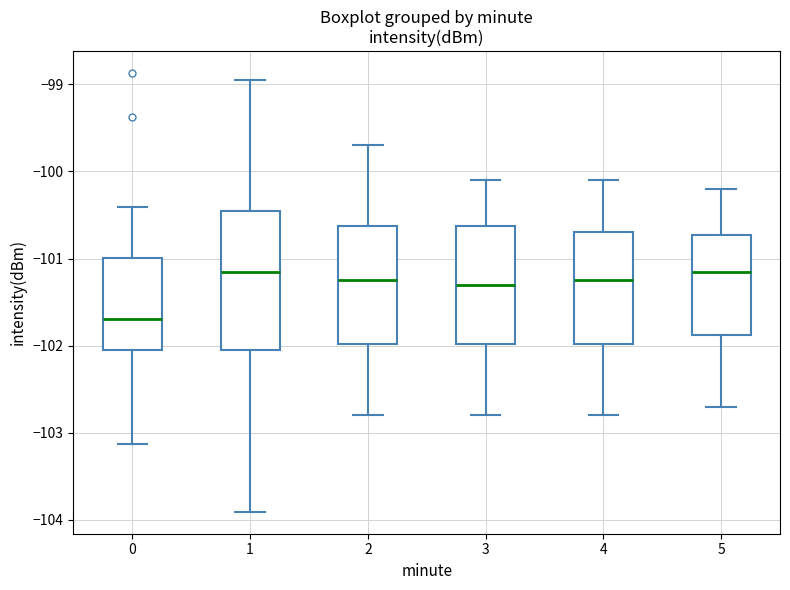

Where is the upper edge of the box at x = 3 on the y-axis? The values are not printed on the chart, so give them approximately, as read against the axis.

-100.6